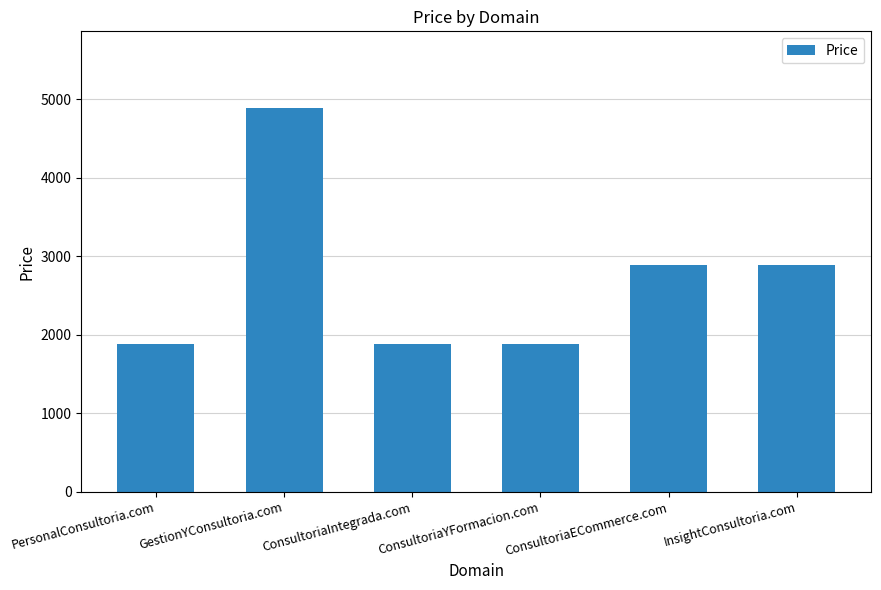

How many data points are less than 2888?

3